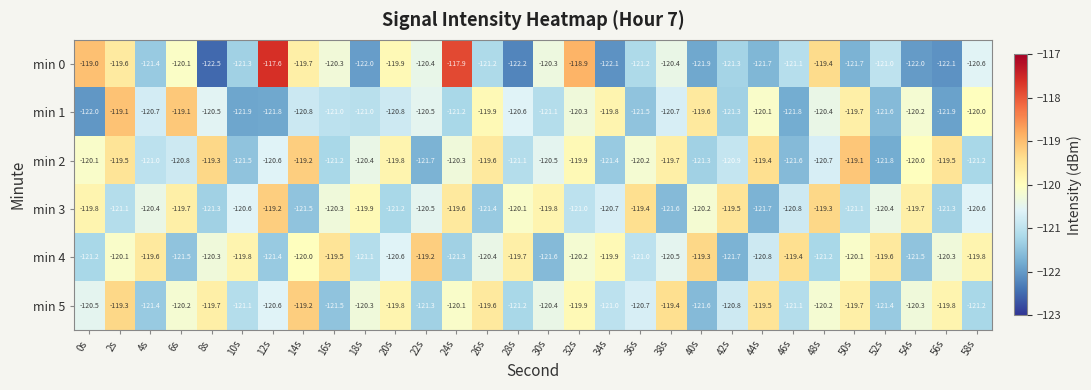

What is the total value across all series at 10s?

-726.2